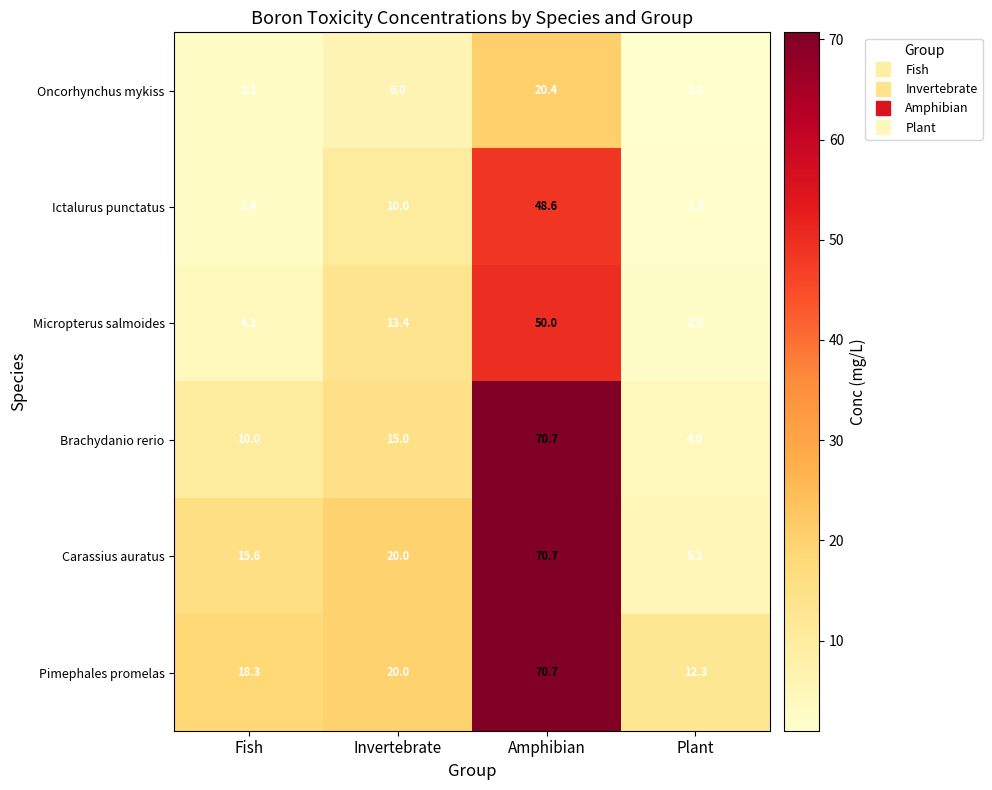

What is the approximate value of Pimephales promelas at Fish?

18.3